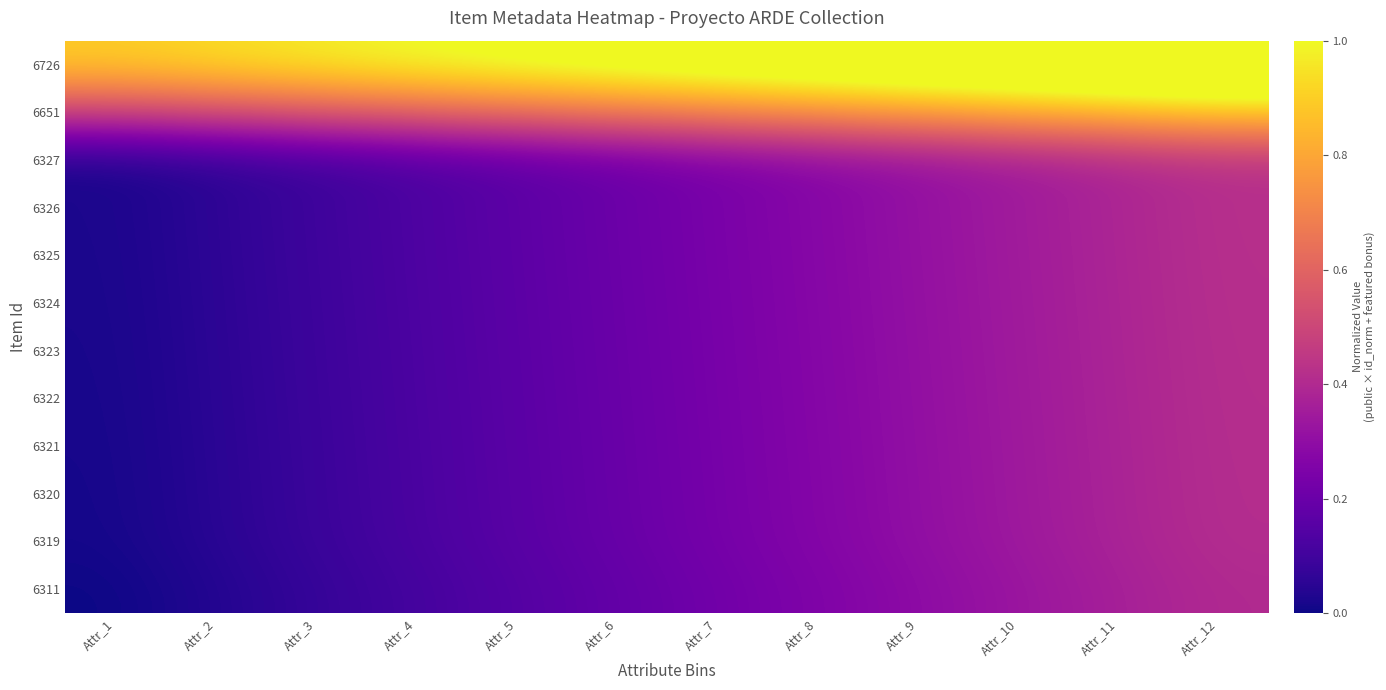

At which category is the sum across all series the highest?

Attr_12